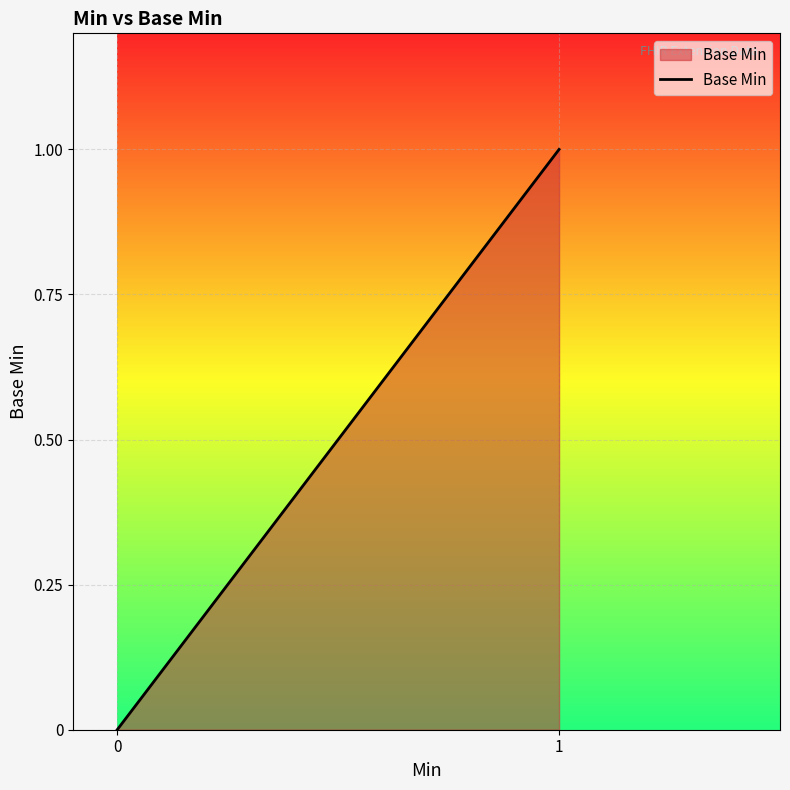

How many data points are above 0?

1